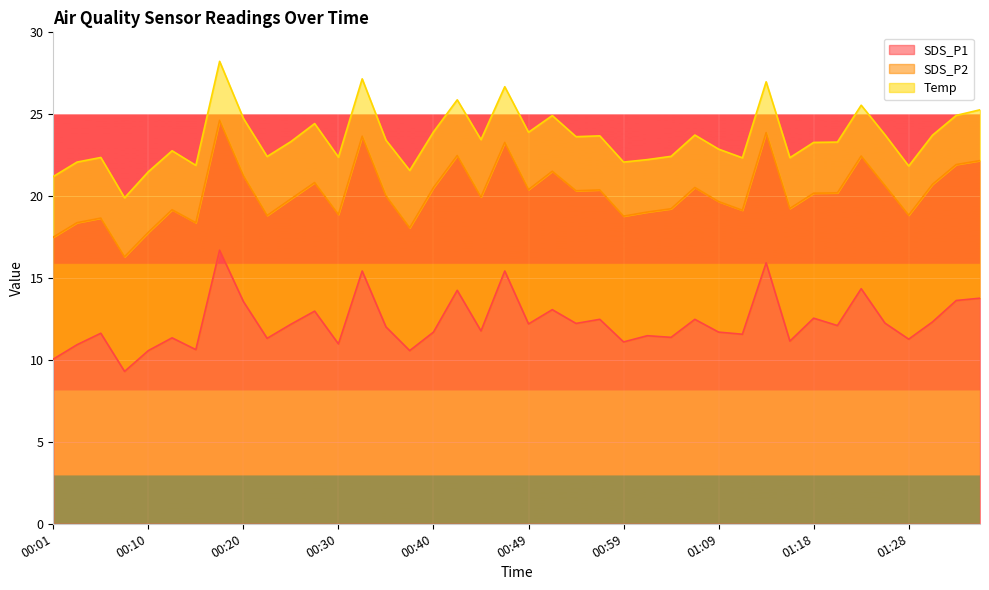

True or false: SDS_P1 and Temp intersect in this chart.

False